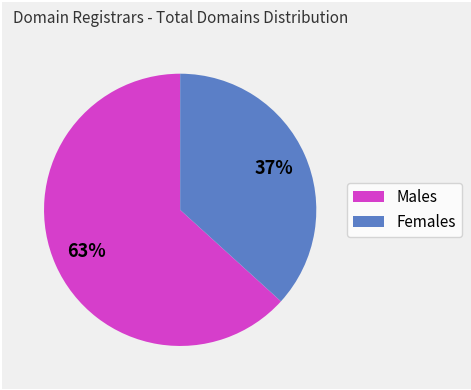

To the nearest percent, what is the average slice percentage?

50%